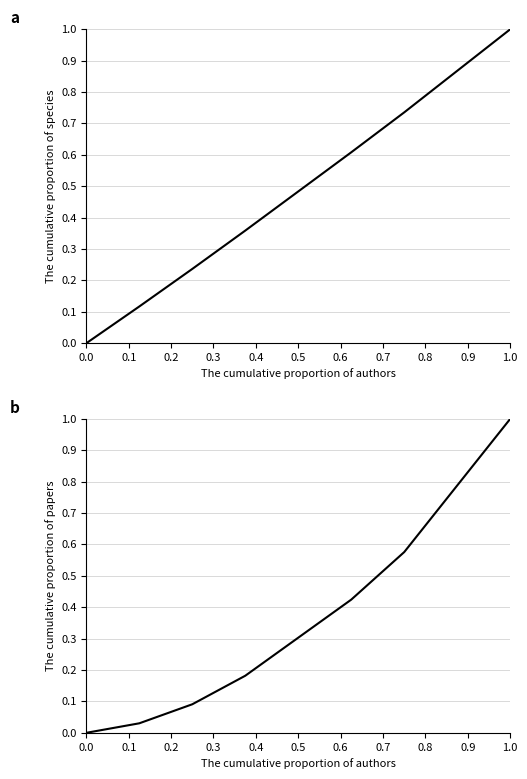

True or false: event_total_score has more than 1 interior local peaks.

False